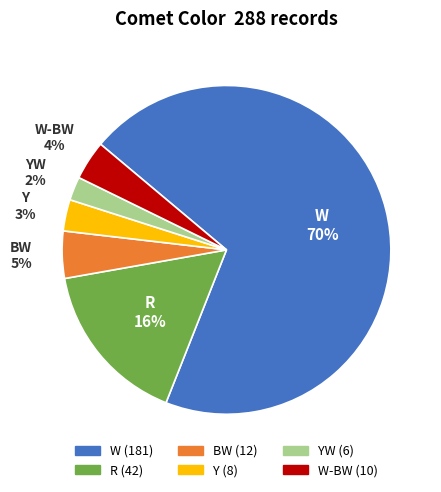

Which slice is the largest?

W 70%